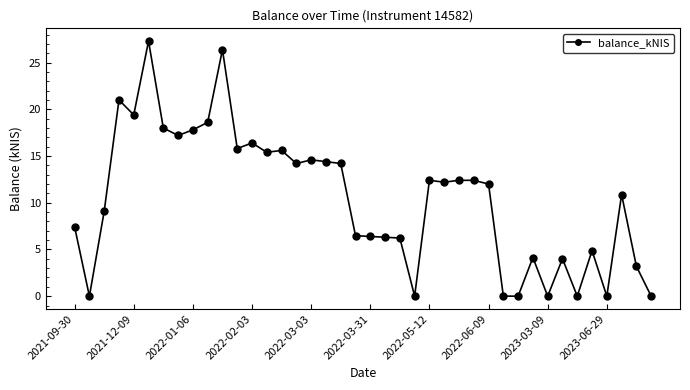

What is the value of the 34th point from the left?

4.0